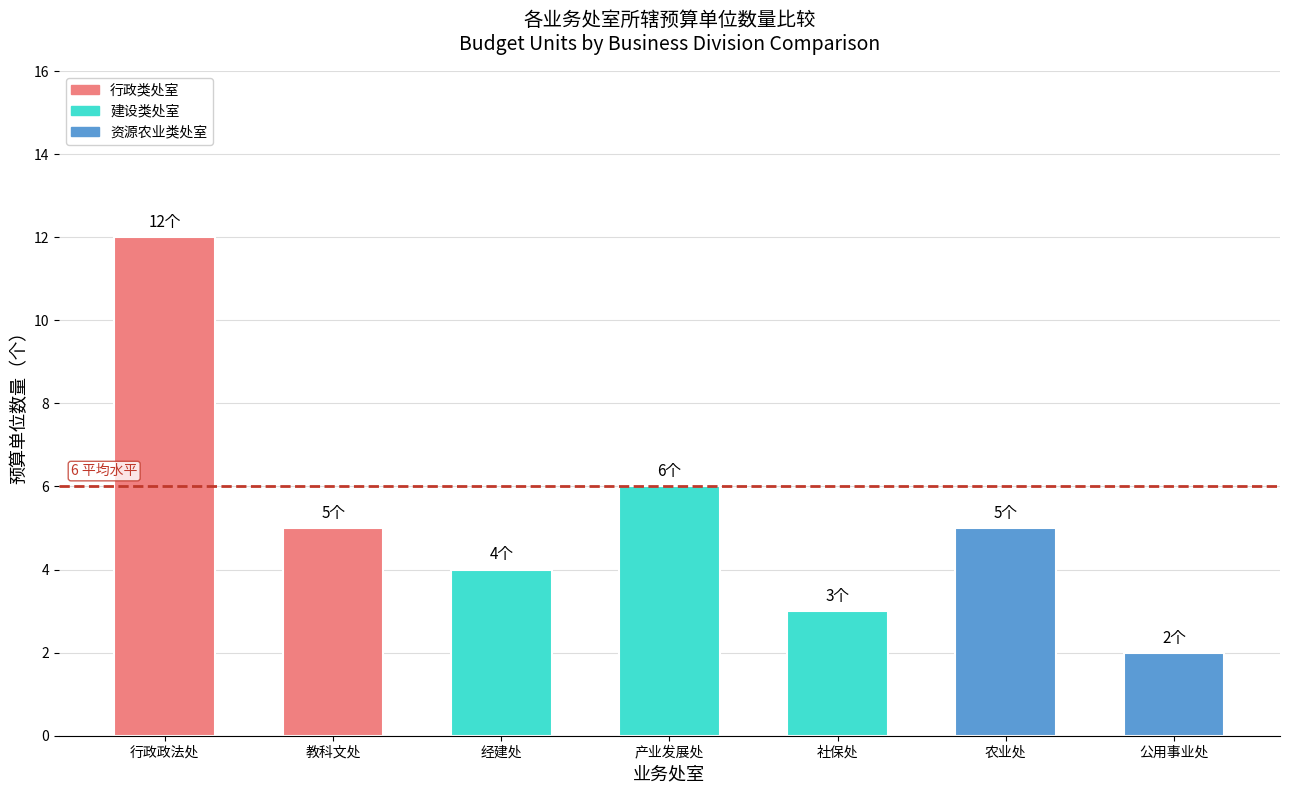

Approximately how many times larger is the value at 教科文处 compared to 行政政法处?

0.4